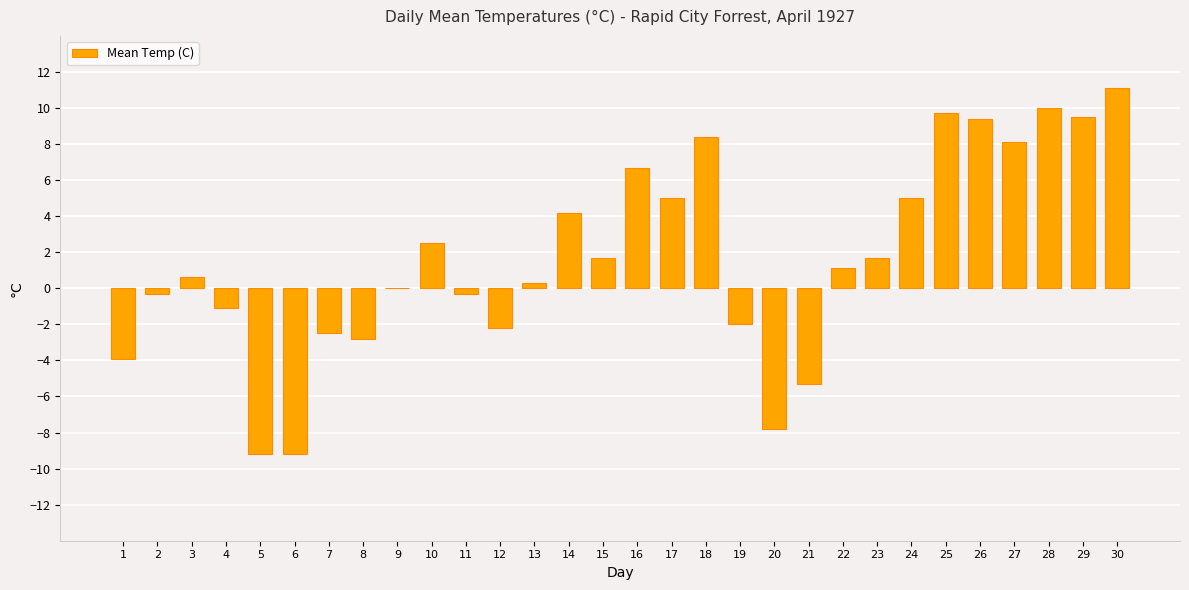

The value at 7 is -3.9. True or false?

False